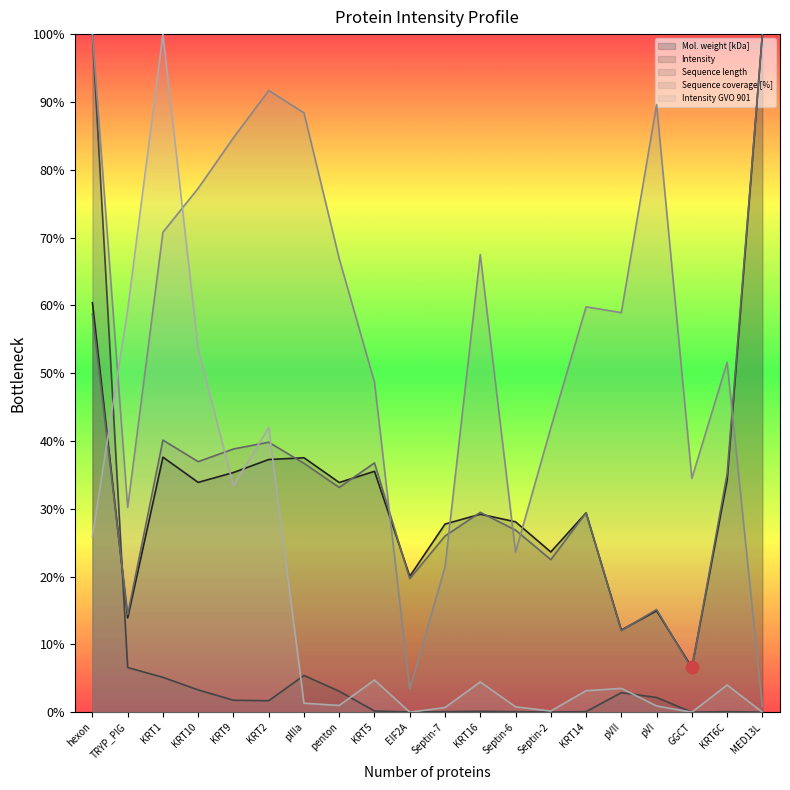

What are all the series names shown in the legend?

Mol. weight [kDa], Intensity, Sequence length, Sequence coverage [%], Intensity GVO 901